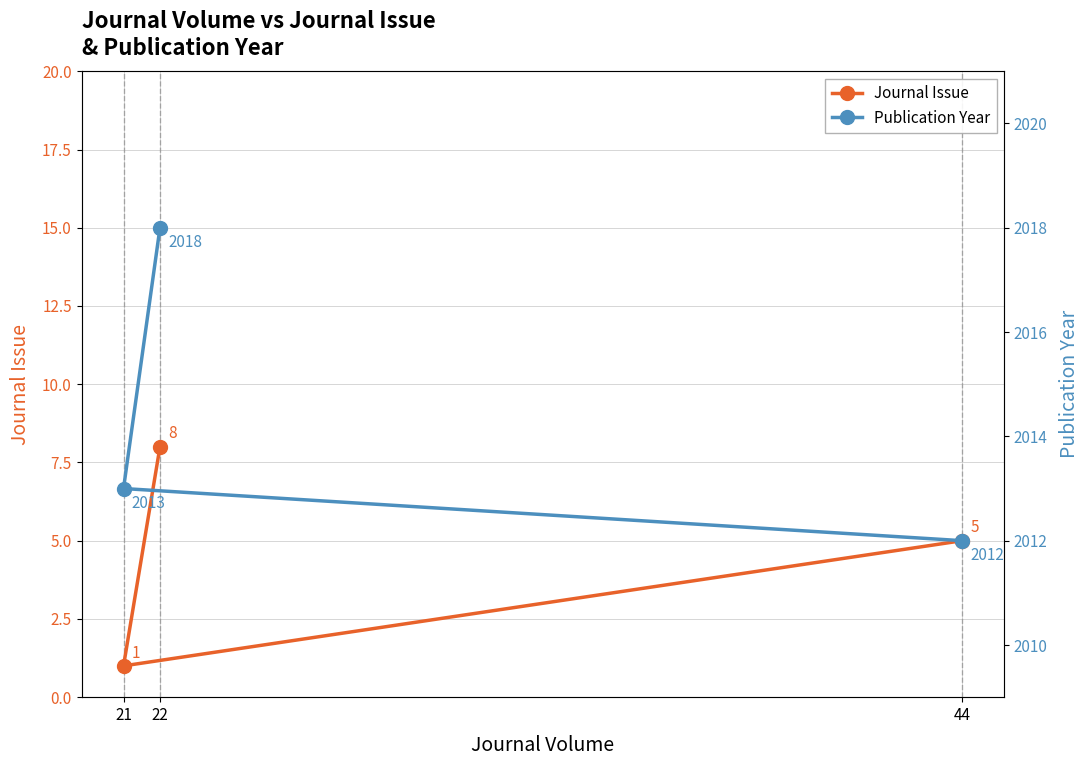

What is the difference between the second highest and minimum values in the Journal Issue series?

4